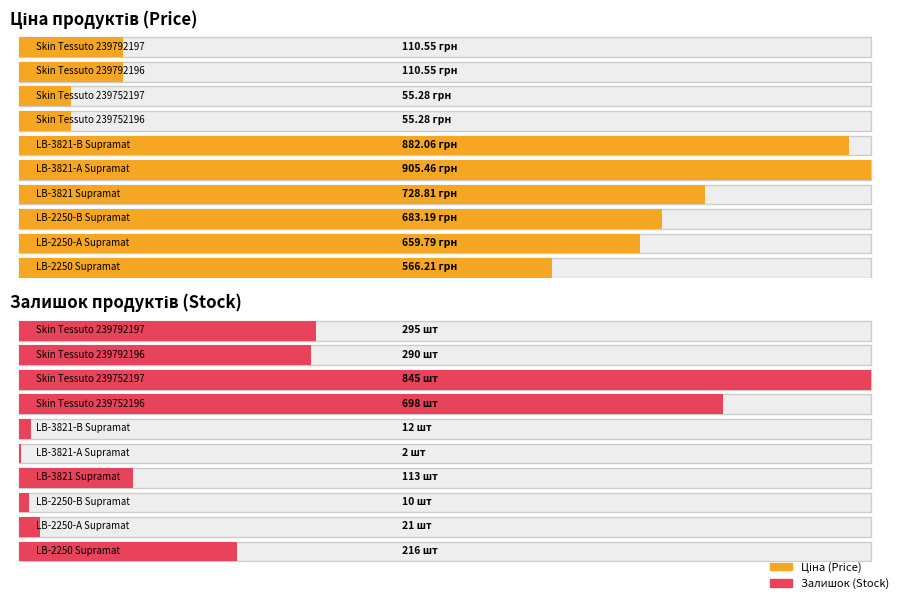

Reading left to right, extract all data points from this chart.

Ціна: Skin Tessuto 239792197=110.5	Skin Tessuto 239792196=110.5	Skin Tessuto 239752197=55.3	Skin Tessuto 239752196=55.3	LB-3821-В Supramat=882.1	LB-3821-А Supramat=905.5	LB-3821 Supramat=728.8	LB-2250-В Supramat=683.2	LB-2250-А Supramat=659.8	LB-2250 Supramat=566.2
Залишок: Skin Tessuto 239792197=295.0	Skin Tessuto 239792196=290.0	Skin Tessuto 239752197=845.0	Skin Tessuto 239752196=698.0	LB-3821-В Supramat=12.0	LB-3821-А Supramat=2.0	LB-3821 Supramat=113.0	LB-2250-В Supramat=10.0	LB-2250-А Supramat=21.0	LB-2250 Supramat=216.0